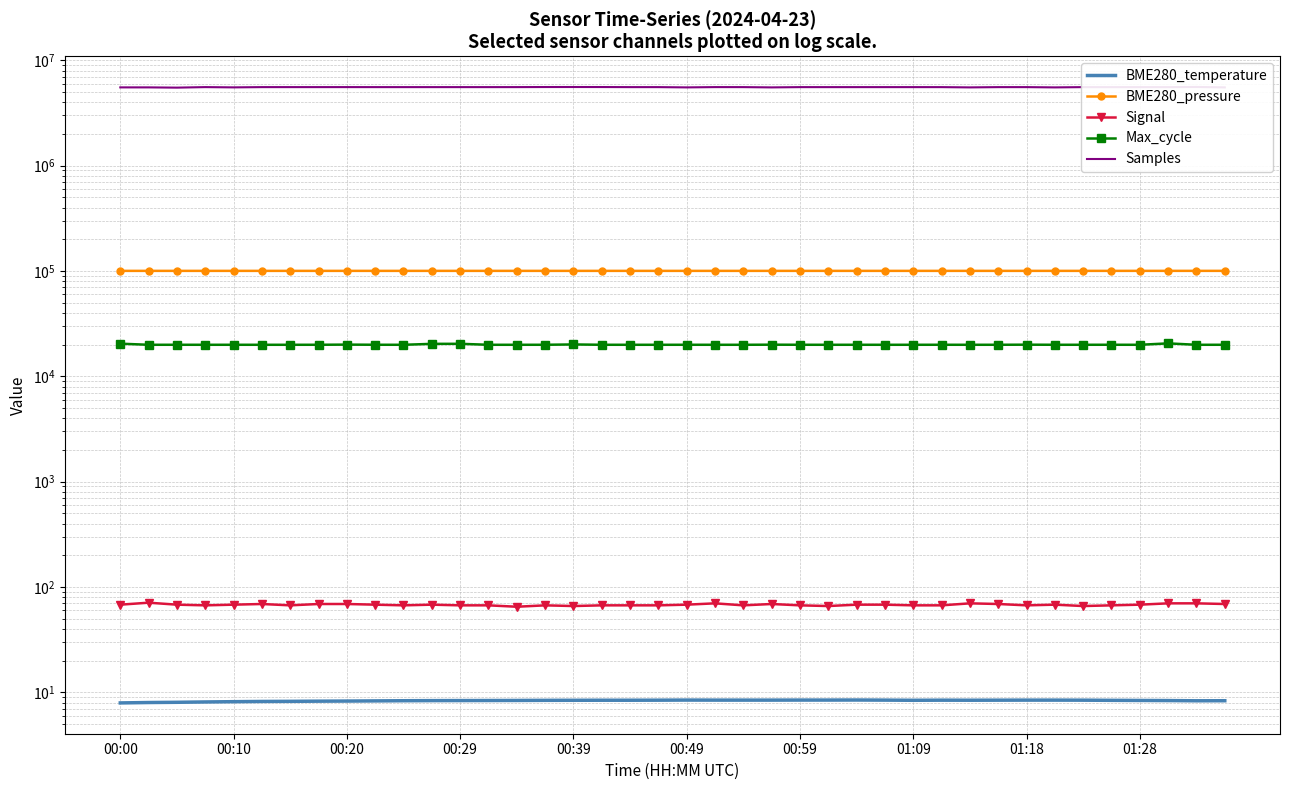

List the series in order of their peak value, highest first.

Samples, BME280_pressure, Max_cycle, Signal, BME280_temperature